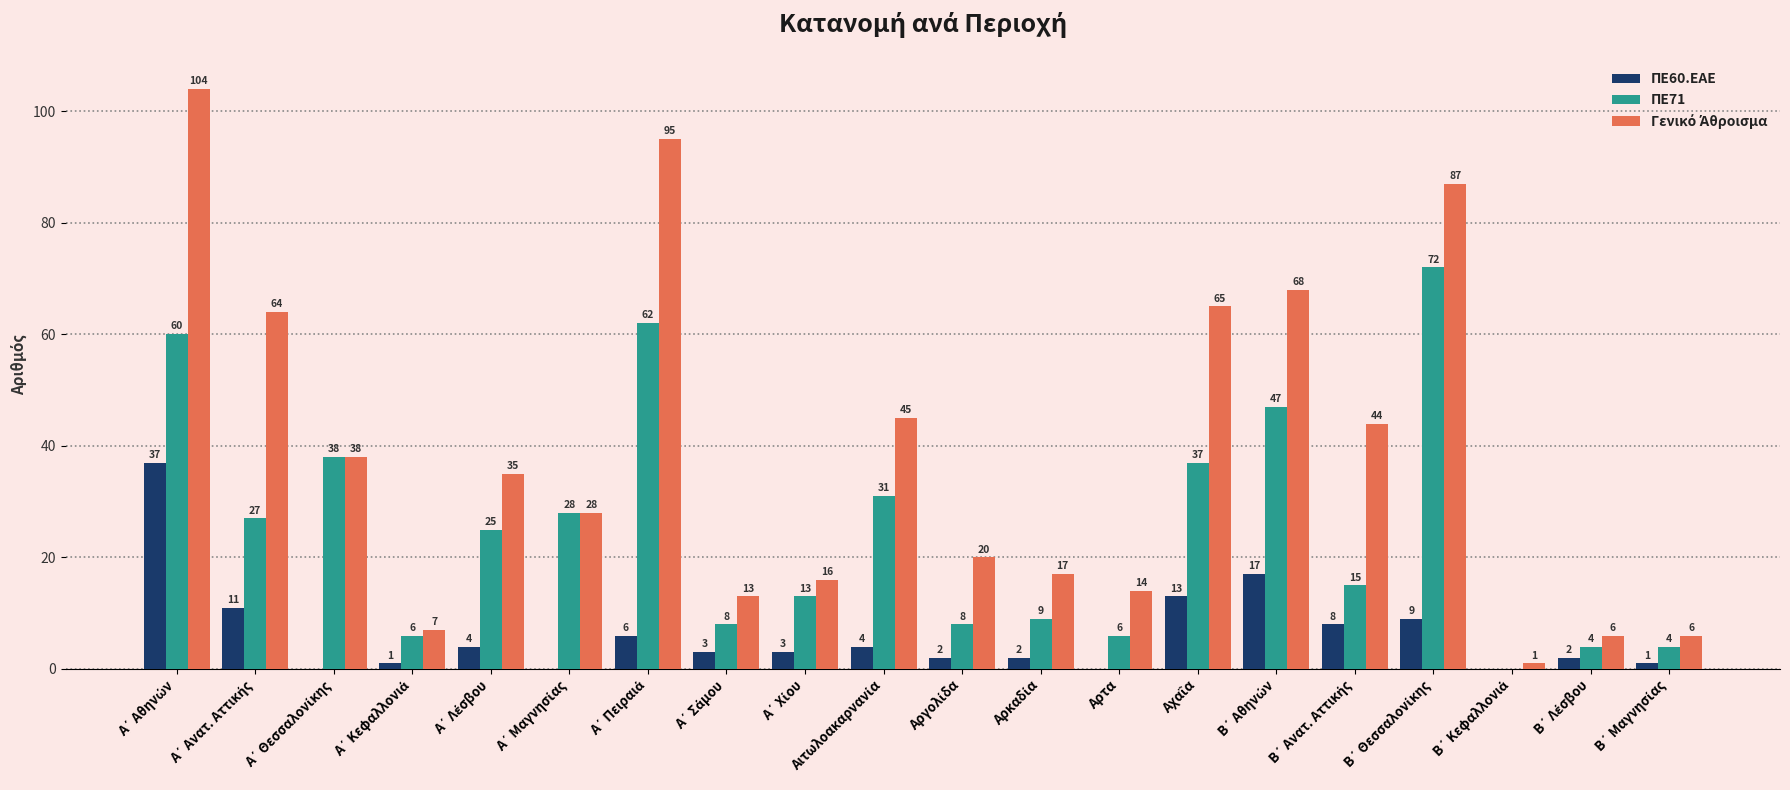

What is the maximum value shown in the chart?

104